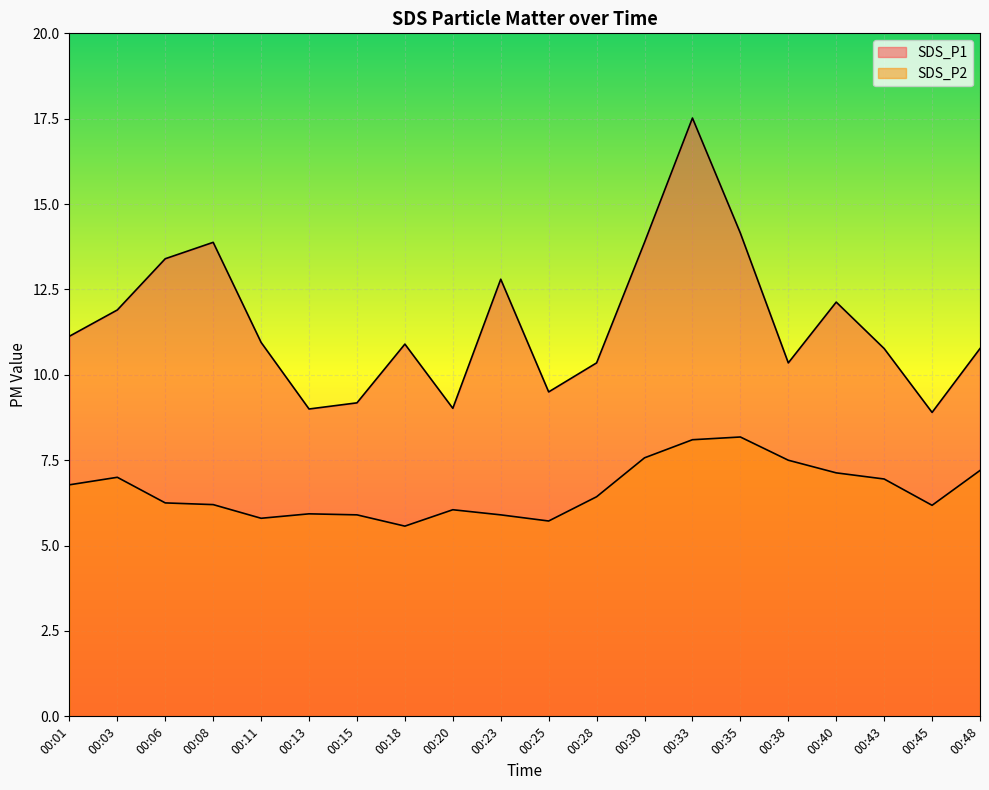

True or false: SDS_P2 and SDS_P1 intersect in this chart.

False